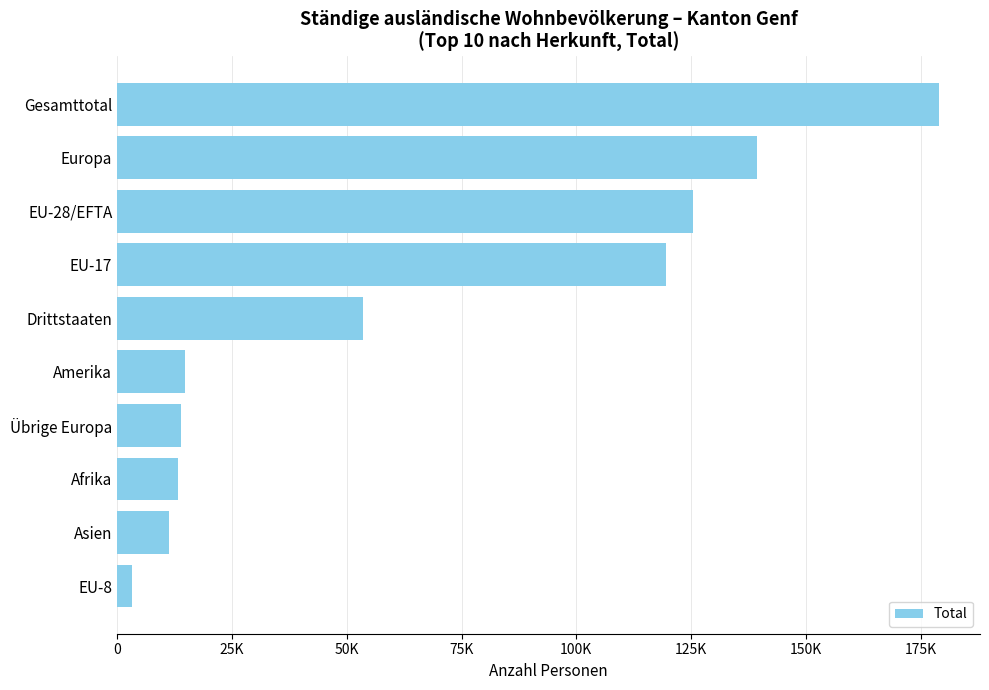

Does the chart contain any negative values?

No